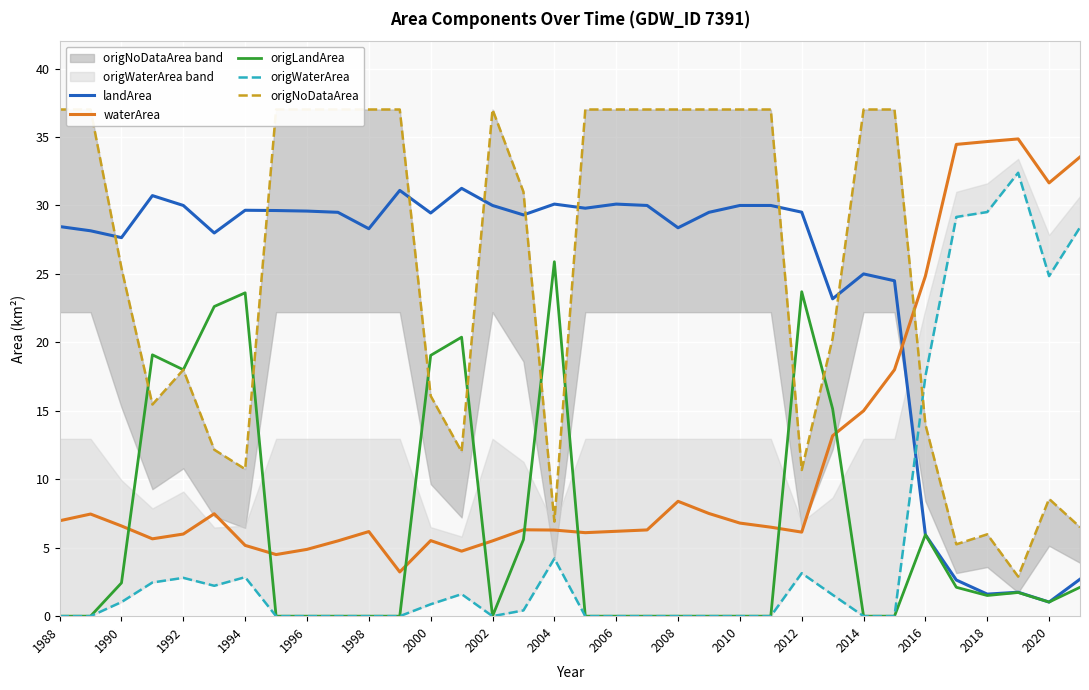

What position from the right is 33?

1